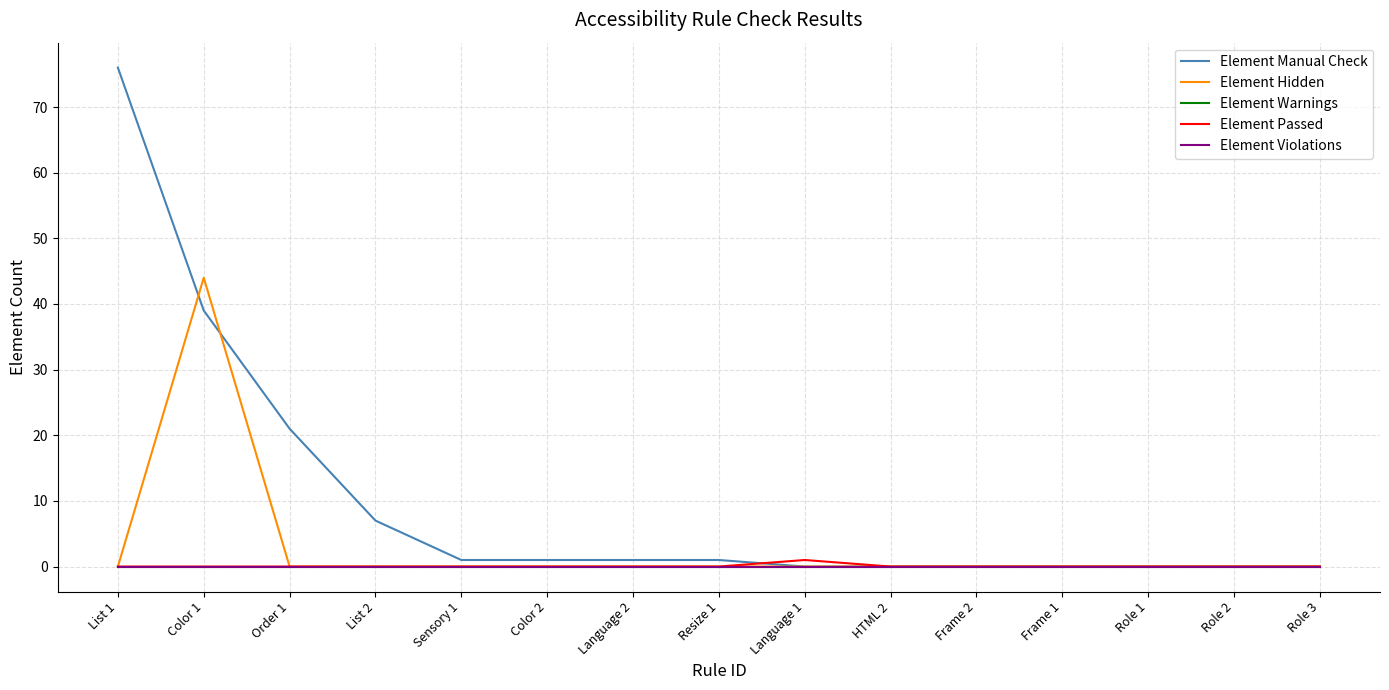

How many lines are shown in the chart?

5